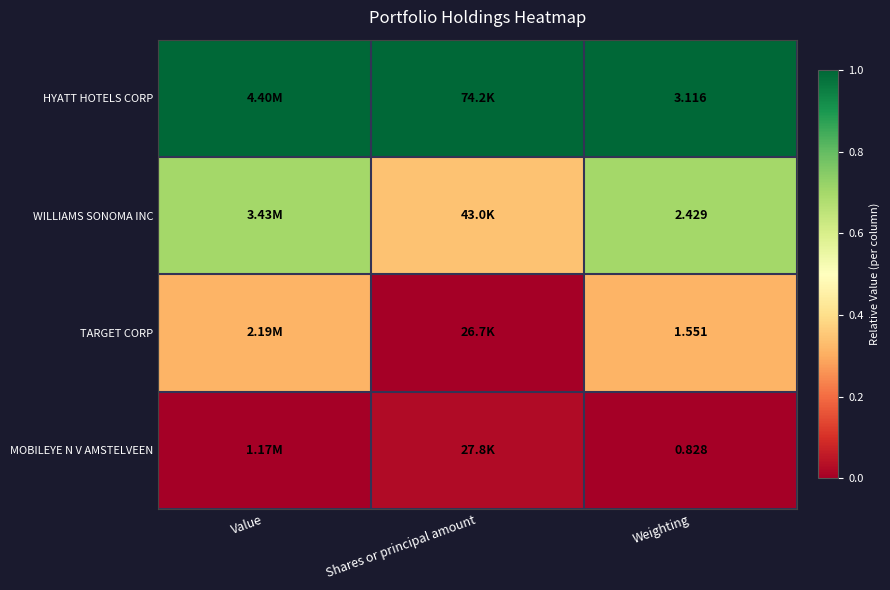

Which label corresponds to the largest value in the chart?

Value